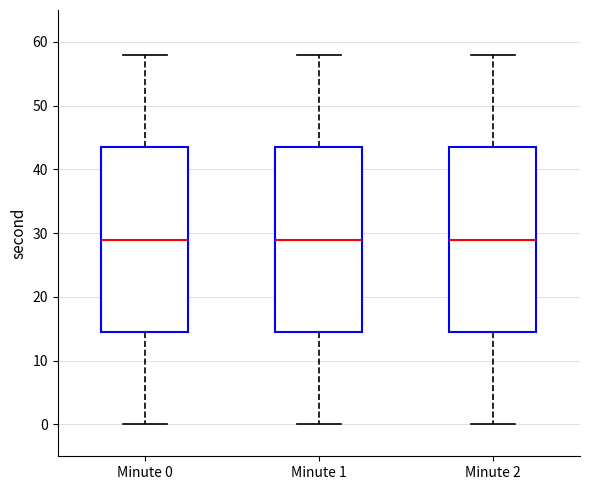

Reading left to right, transcribe this box plot: for each box, give where its median line is, the range the box spans, and where its two whiskers end, as read against the y-axis. The values are not printed on the chart, so give them approximately, as read against the axis.

Minute 0: median 29, box 15 to 44, whiskers 0 to 58
Minute 1: median 29, box 15 to 44, whiskers 0 to 58
Minute 2: median 29, box 15 to 44, whiskers 0 to 58